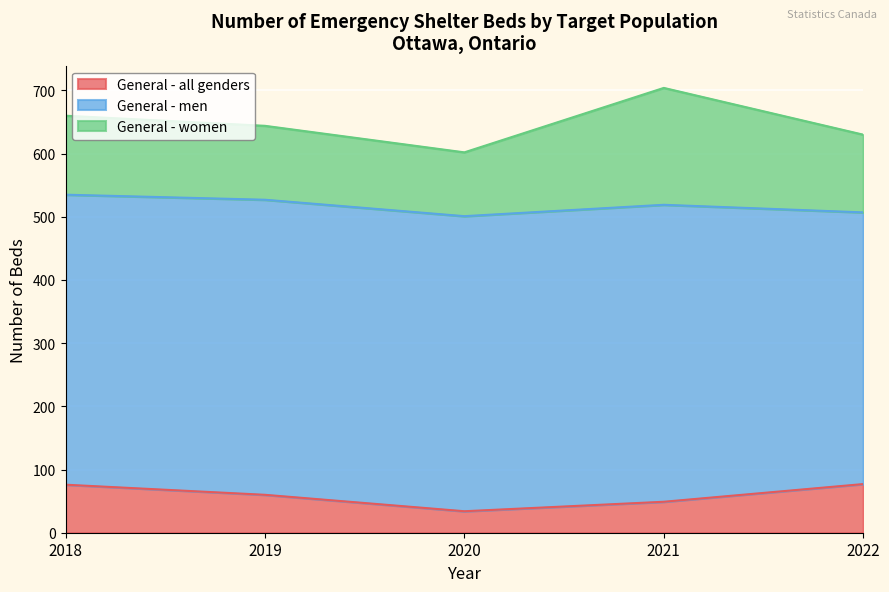

What is the value of the General - women point at the 4th from the left?

185